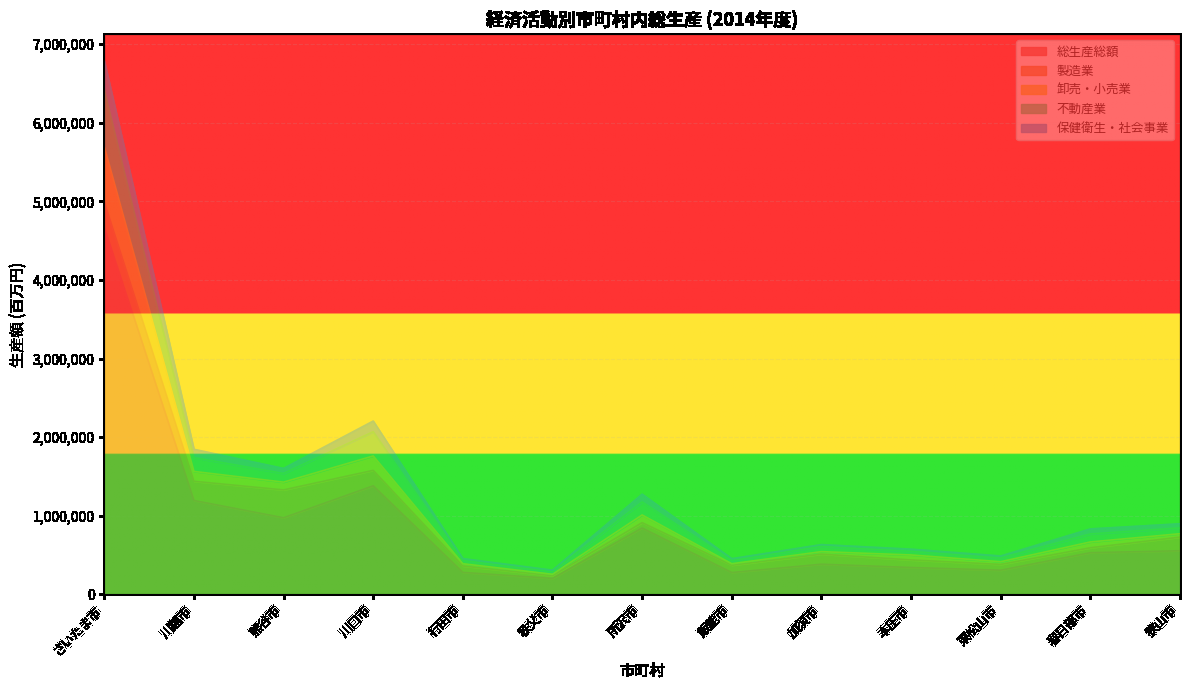

Does the chart display data point markers on the line(s)?

No